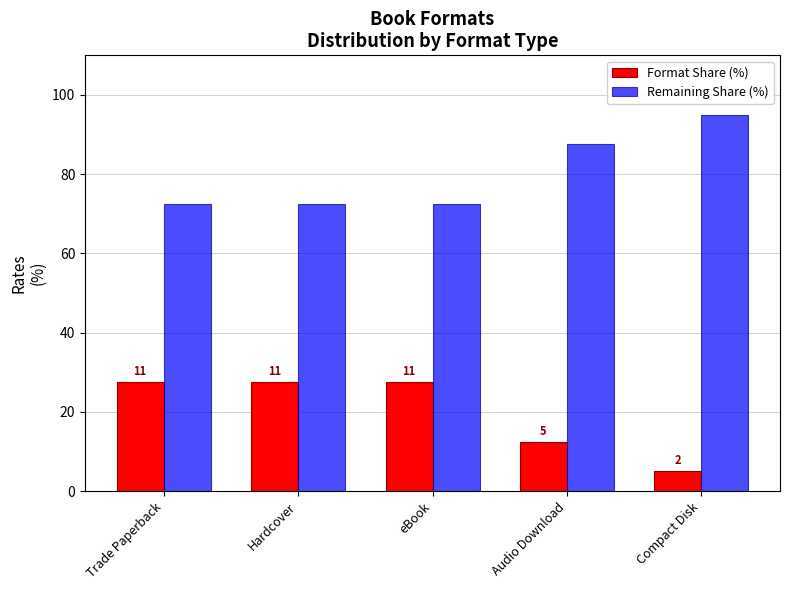

What are all the series names shown in the legend?

Format Share (%), Remaining Share (%)